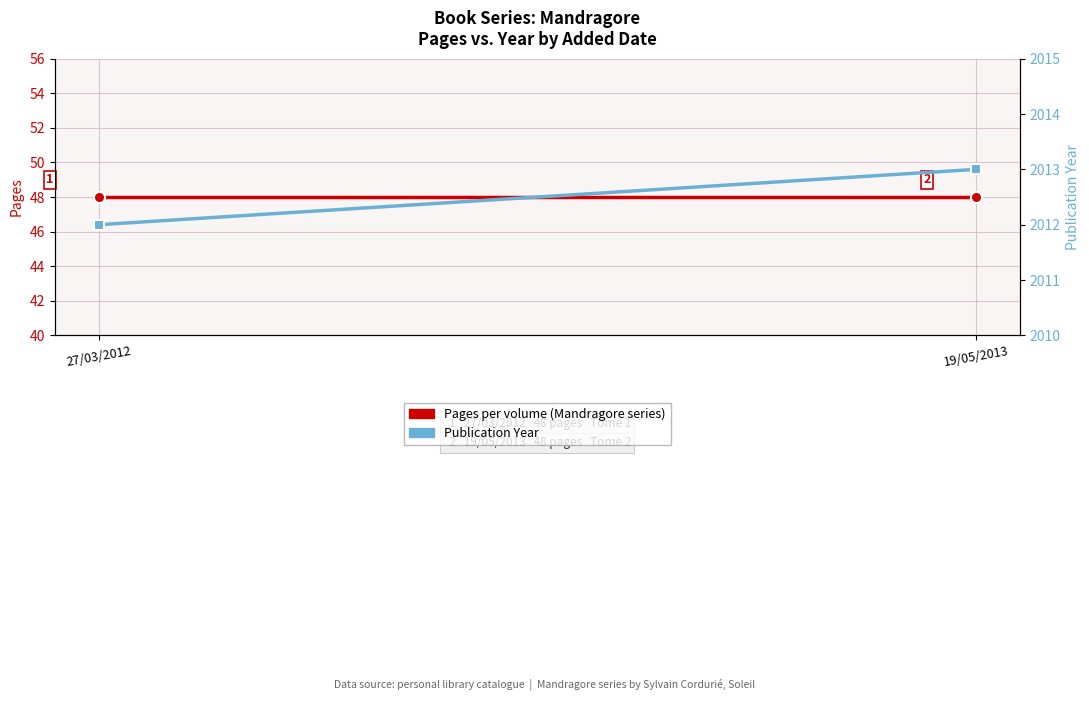

At 19/05/2013, list the series in order from largest to smallest.

year, pages